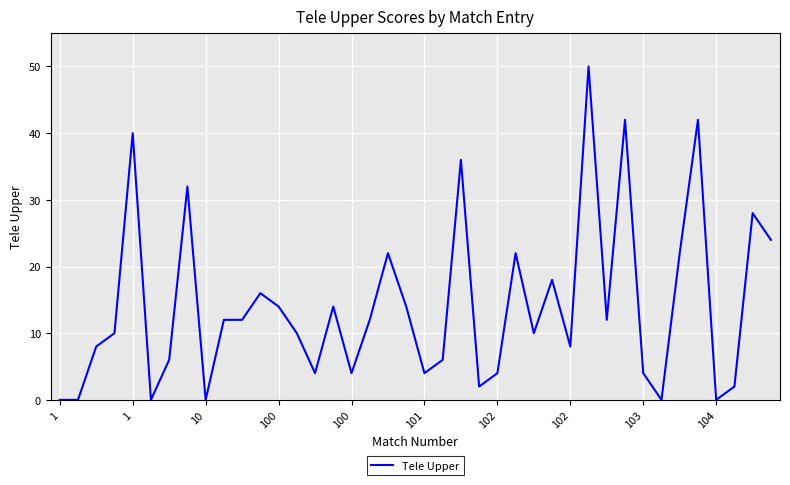

What is the maximum value shown in the chart?

50